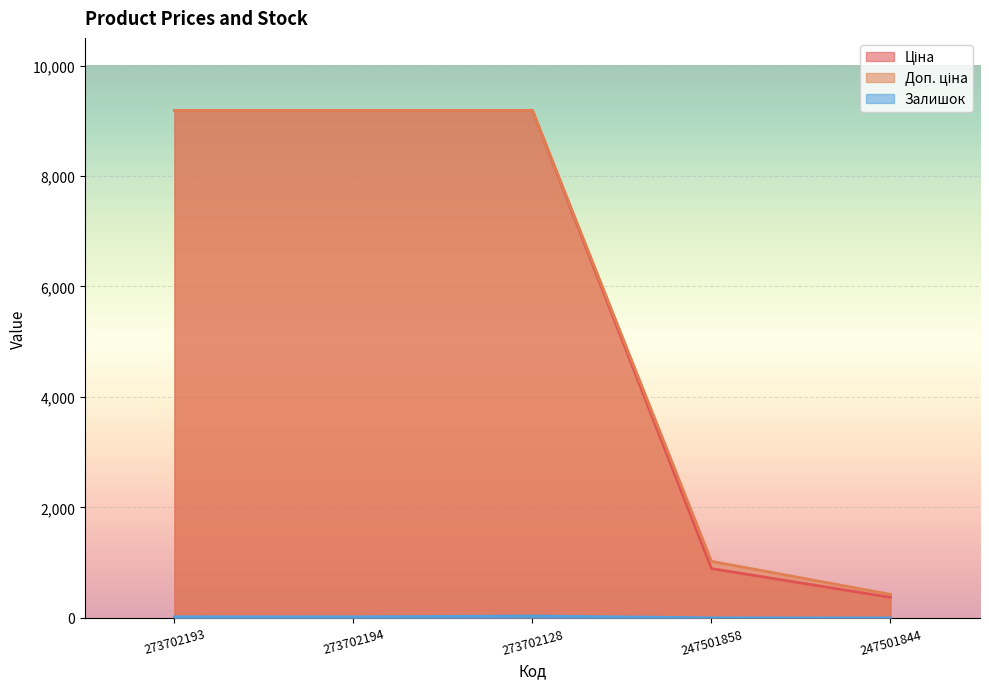

The Доп. ціна series shows 15675.5 at 273702194. True or false?

False